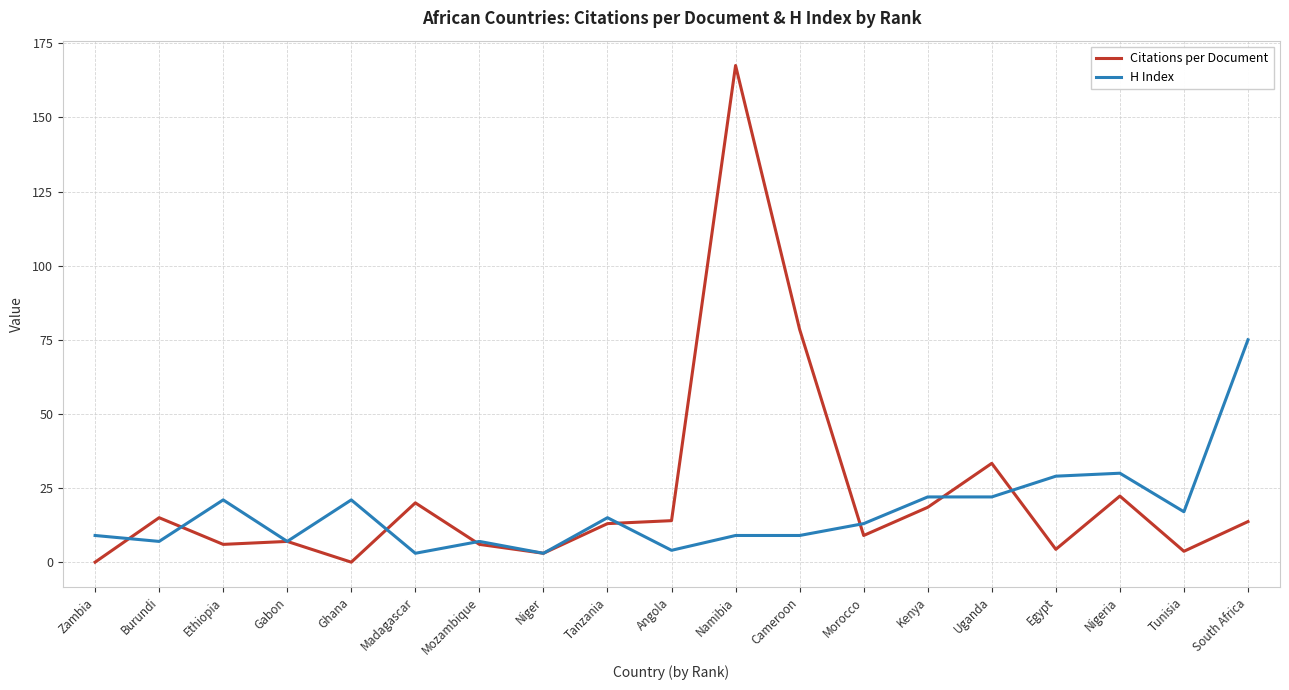

Is it true that H Index equals 13.2 at Ghana?

False